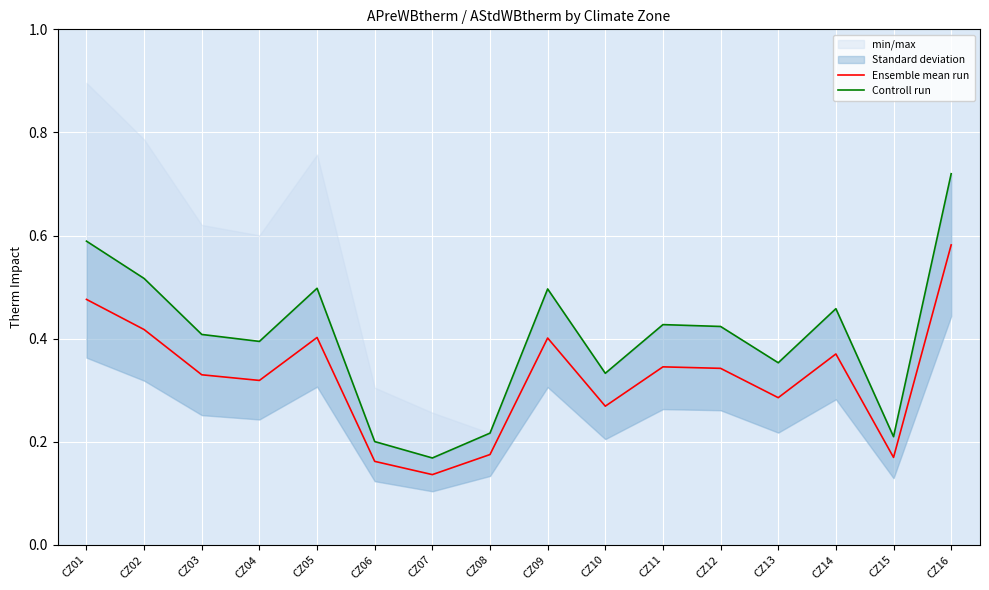

The Ensemble mean run series shows 0.8 at CZ16. True or false?

False